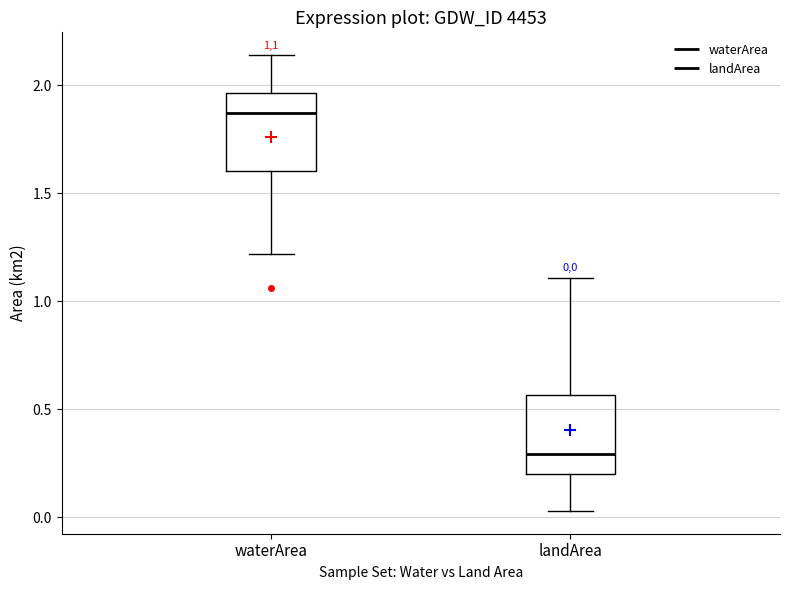

Which box's median line is the highest?

waterArea